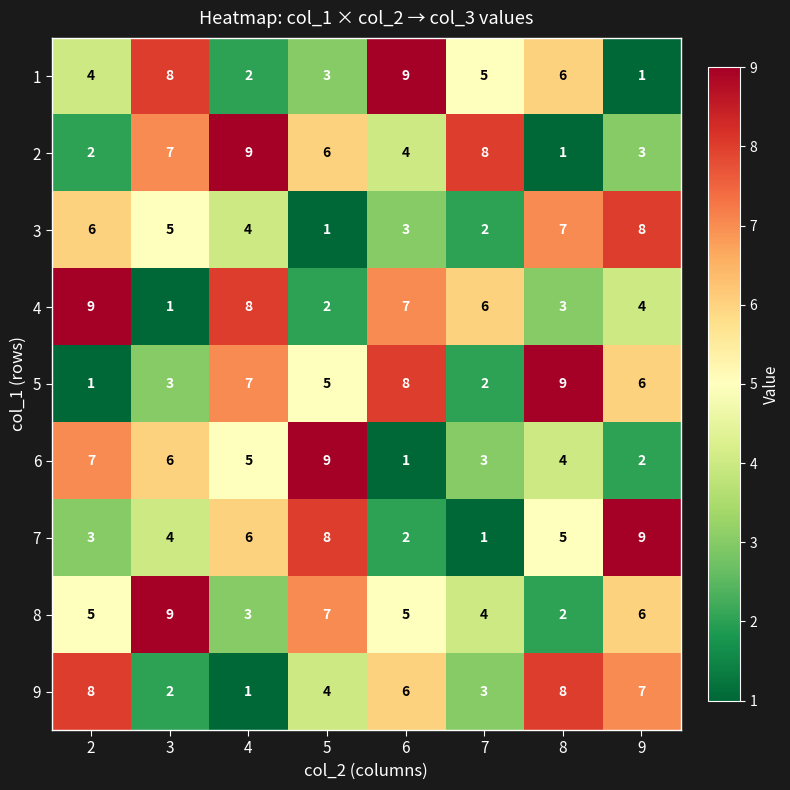

Is it true that 6 equals 10 at 2?

False